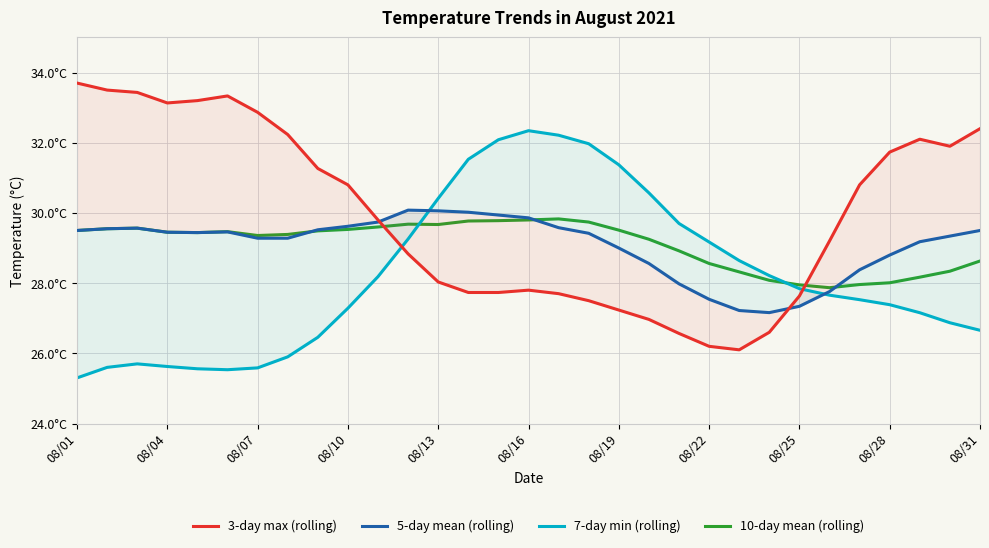

What is the value of the 10-day mean (rolling) point at the 20th from the left?

29.2